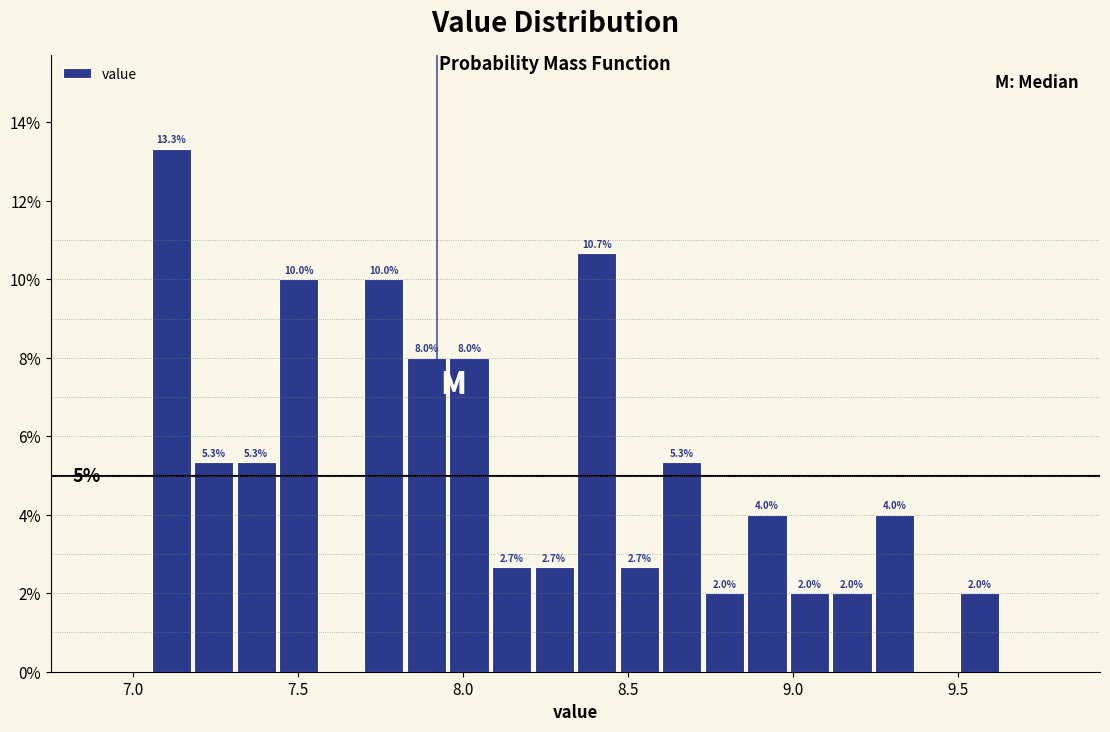

Read against the x-axis, roughly where is the centre of the tallest bar?

7.10